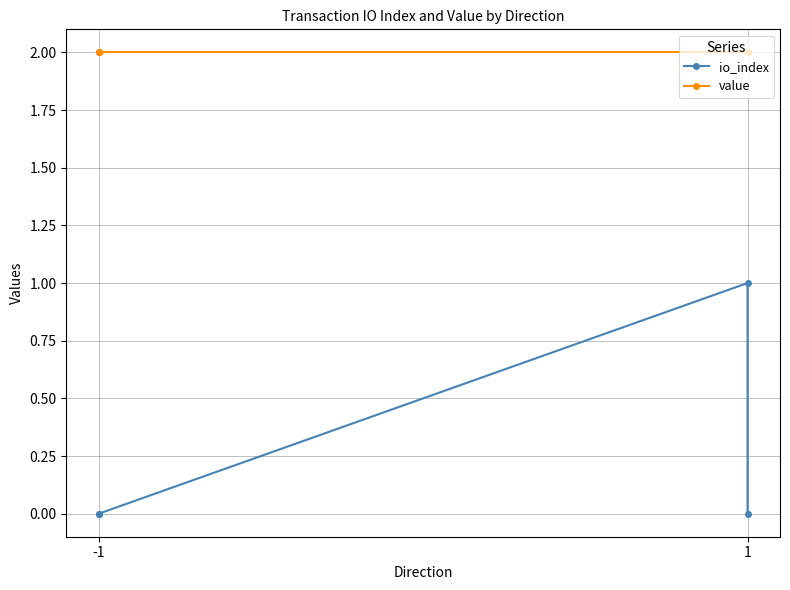

How many values in the io_index series exceed 0?

1